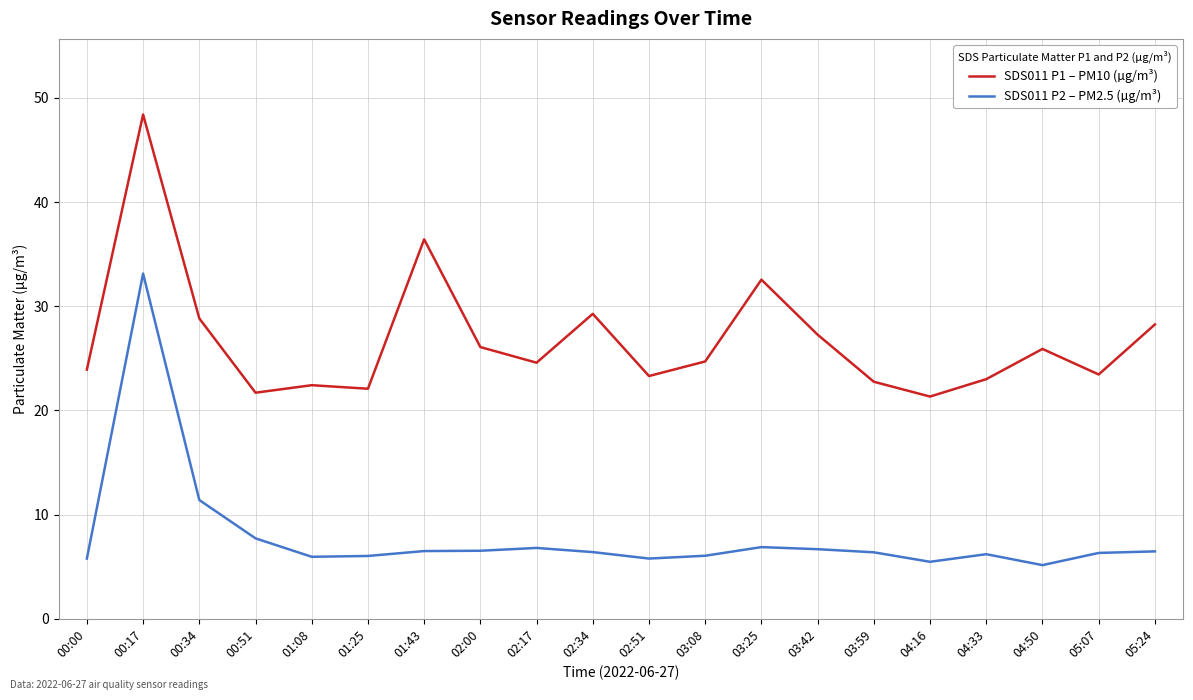

Is this an area chart (filled region under the line)?

No